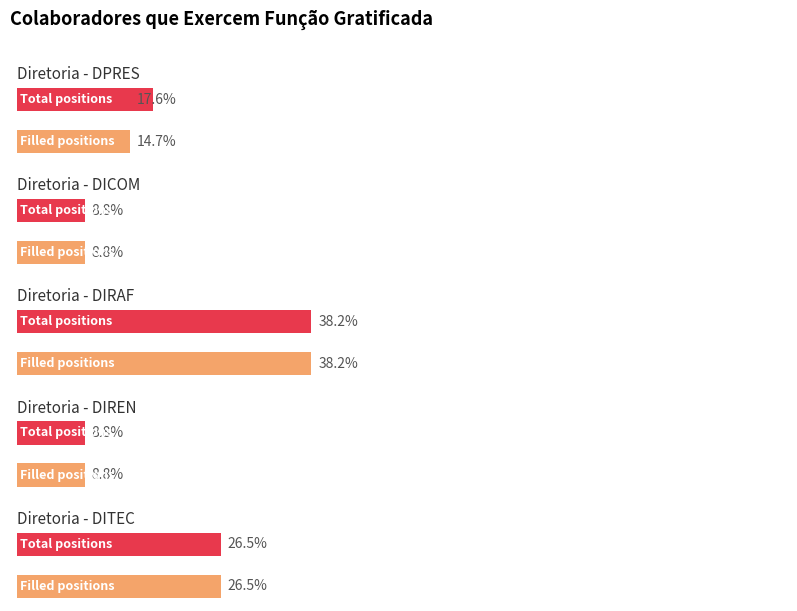

Rank the series by their maximum value, from lowest to highest.

DICOM, DIREN, DPRES, DITEC, DIRAF